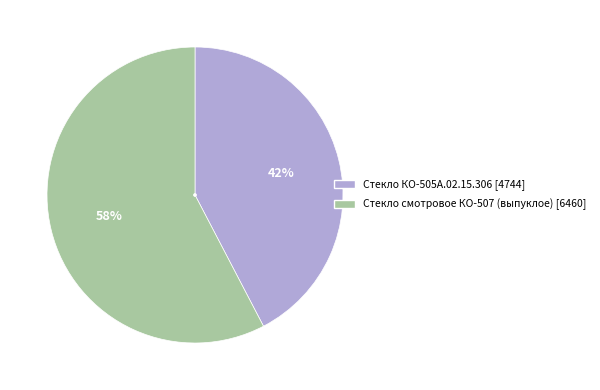

Is the sum of Стекло КО-505А.02.15.306 and Стекло смотровое КО-507 (выпуклое) greater than half?

Yes